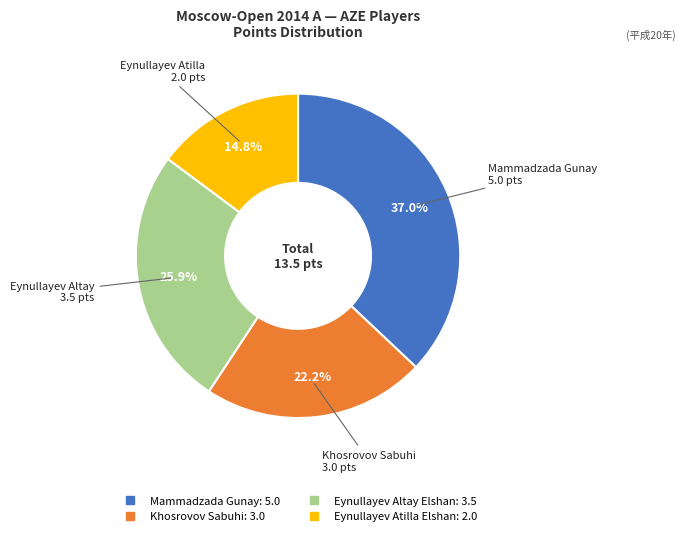

What portion of the pie excludes Khosrovov Sabuhi?

77.8%